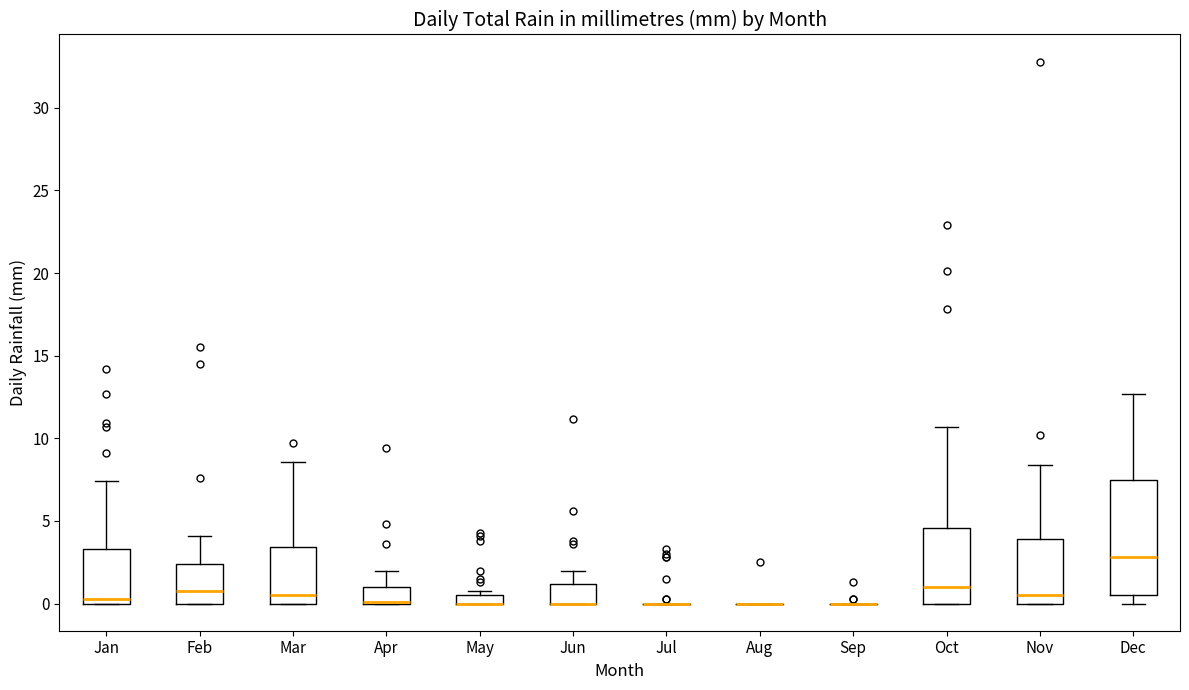

Where is the lower edge of the box for Feb on the y-axis? The values are not printed on the chart, so give them approximately, as read against the axis.

0.0